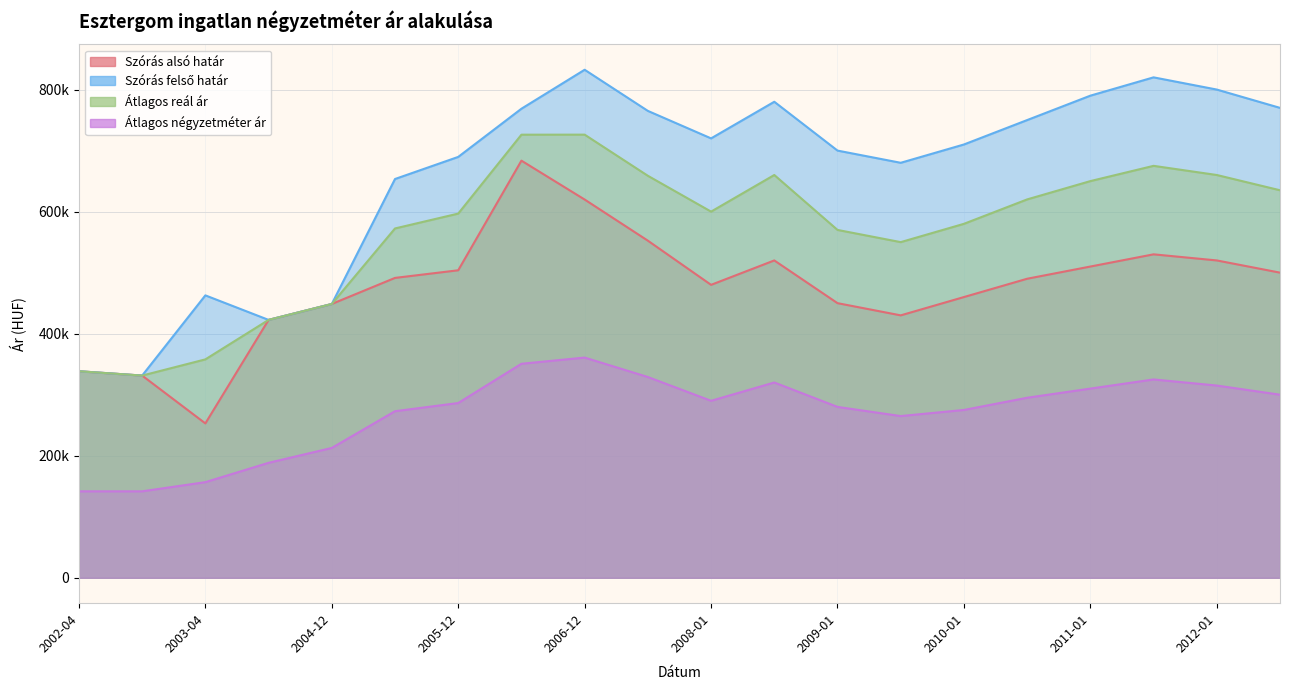

Does the chart display data point markers on the line(s)?

No